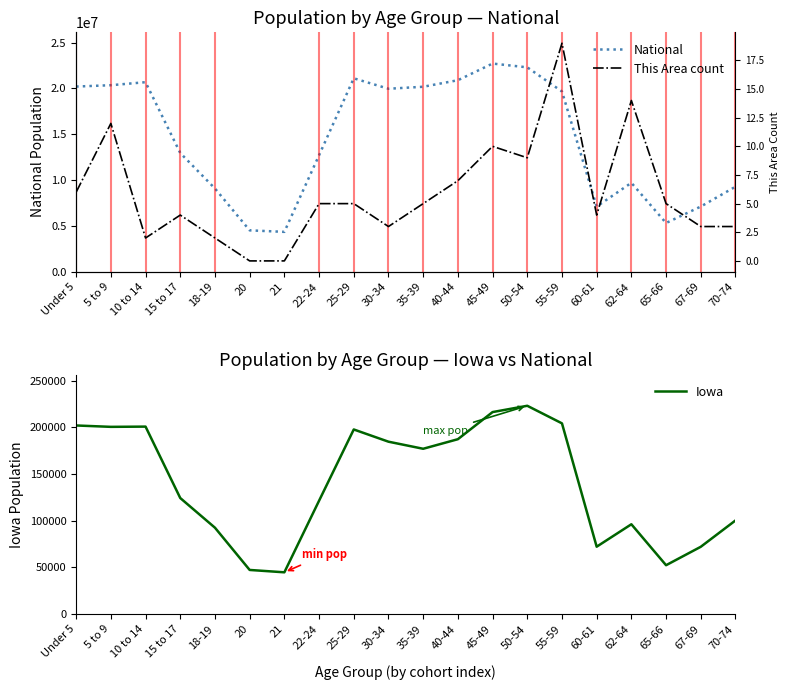

Which label corresponds to the smallest value in the chart?

20